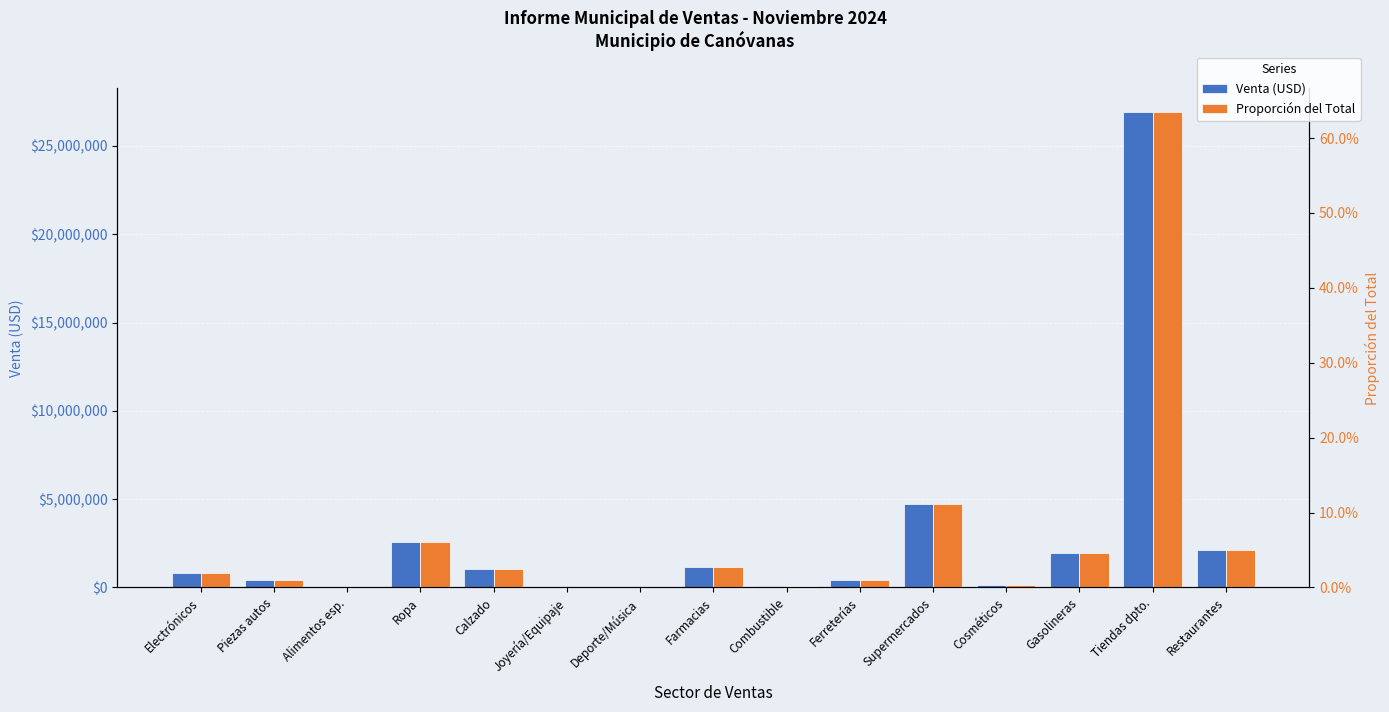

What is the difference between the Venta (USD) values at Gasolineras and Tiendas dpto.?

24978664.9